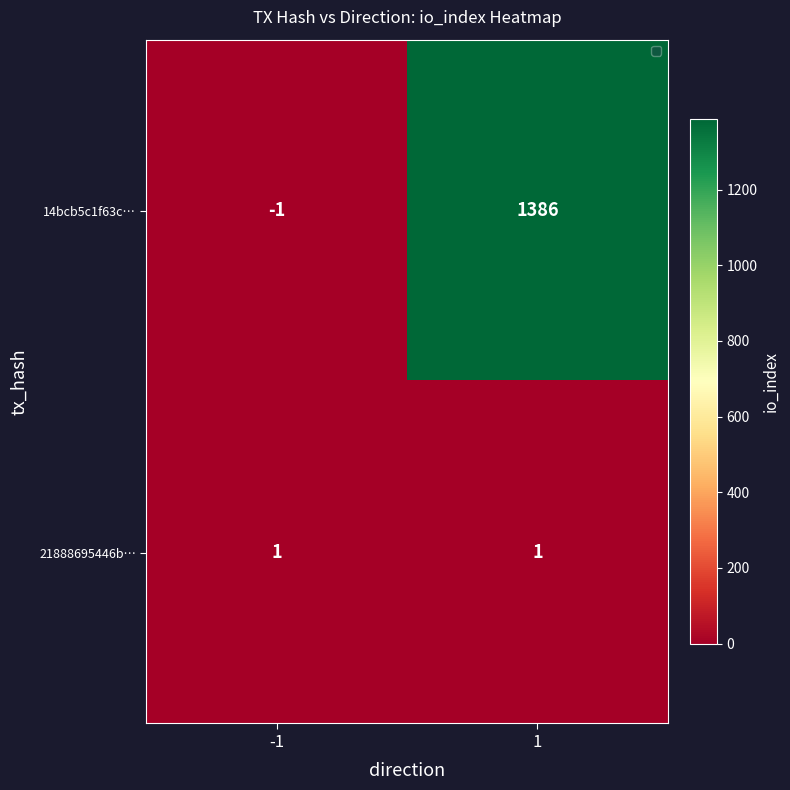

What is the difference between the maximum and minimum values in the 14bcb5c1f63c… series?

1387